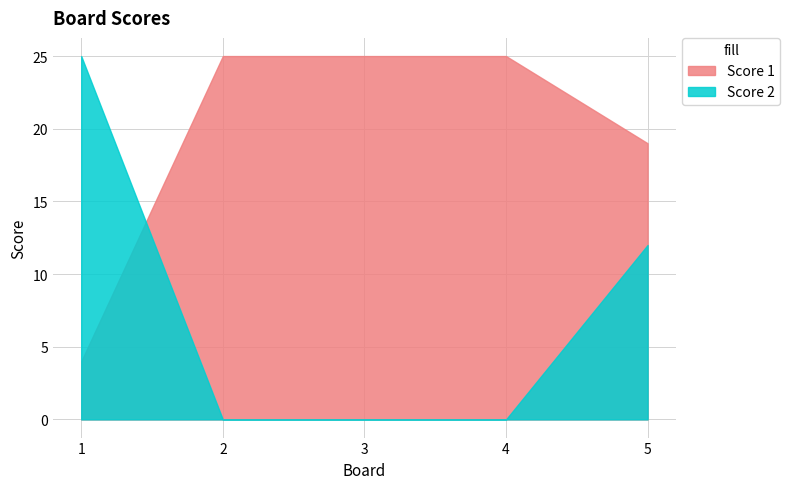

Which series has the largest range (max minus min)?

Score 2